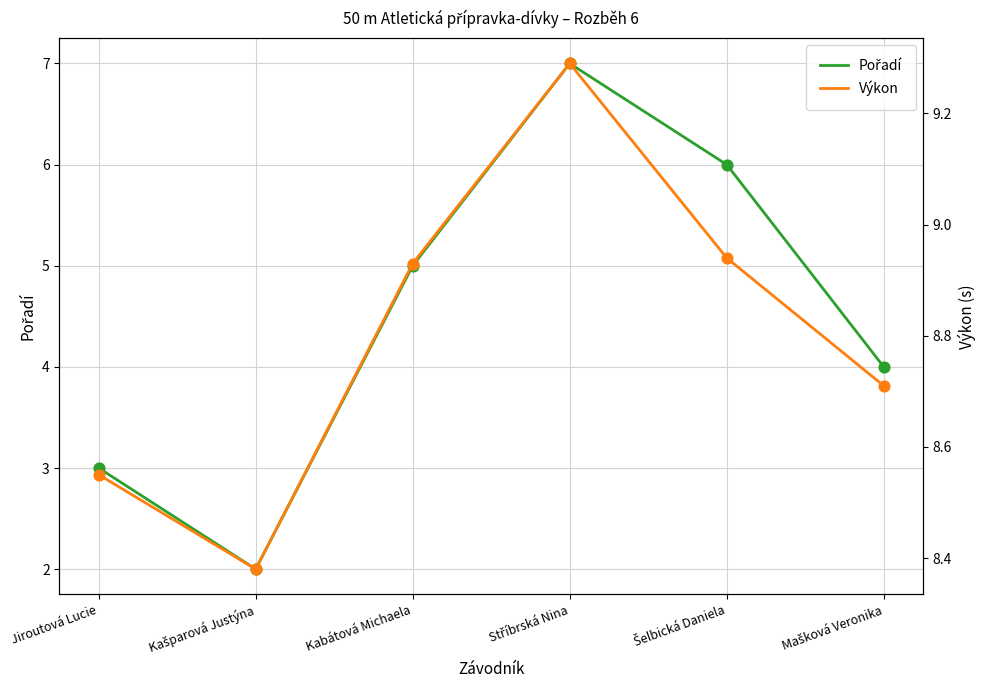

Which series has the largest Y range (max minus min)?

Pořadí